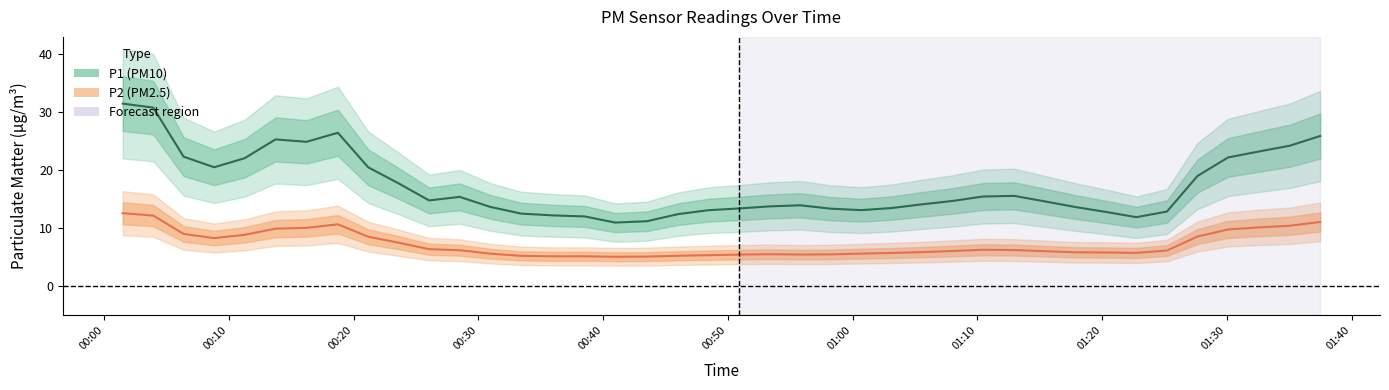

The value of P2 at 25 is 5.6. True or false?

True